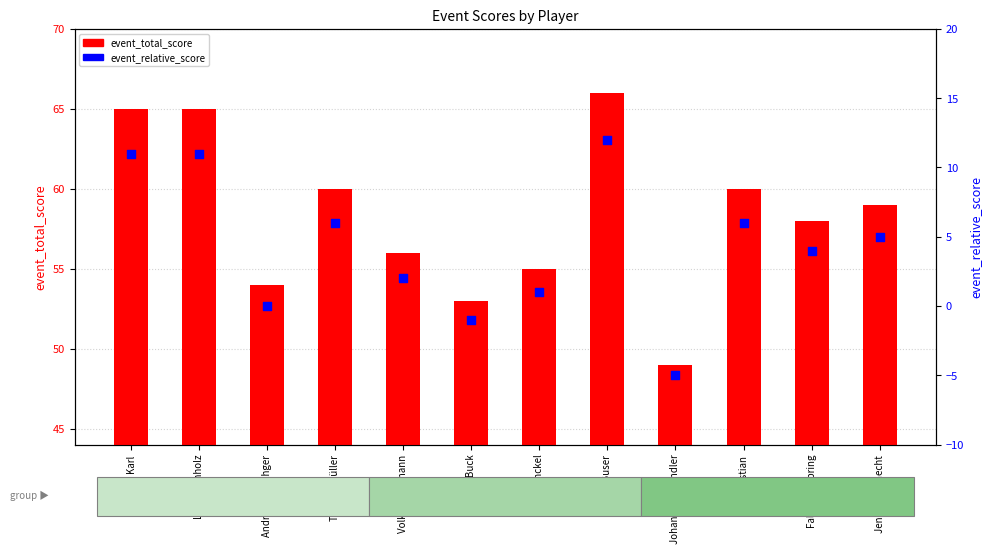

What are all the series names shown in the legend?

event_total_score, event_relative_score